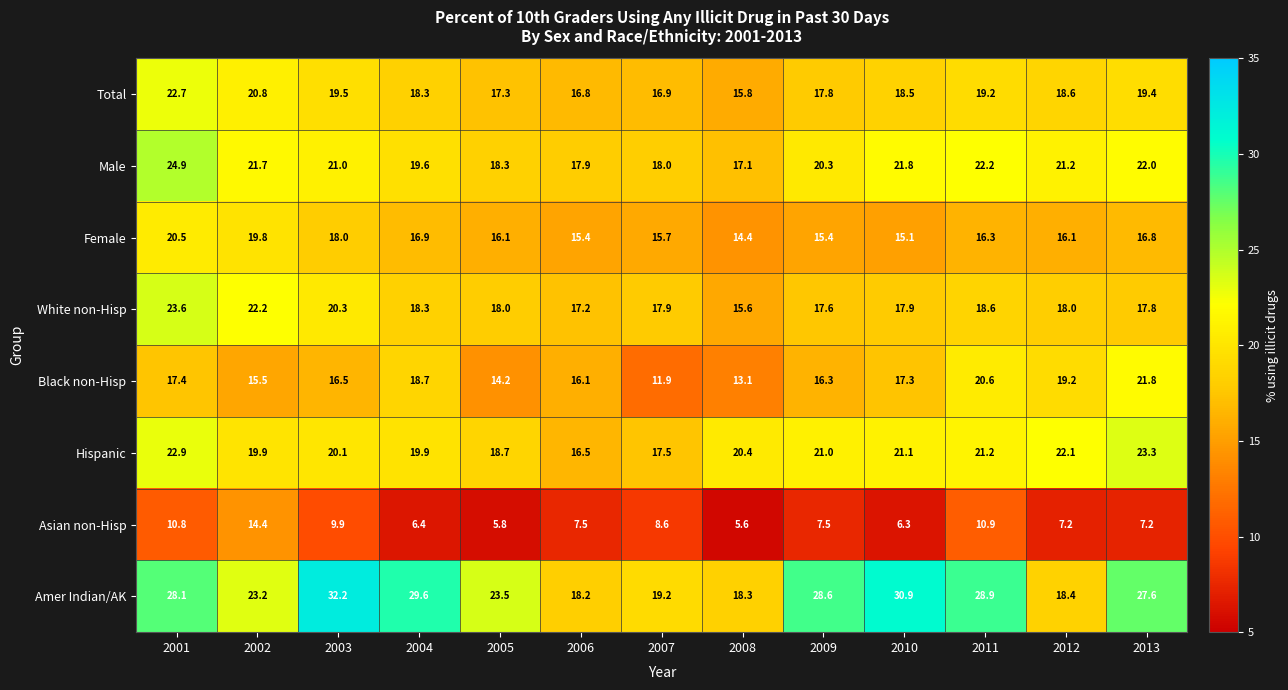

Rank the series by their maximum value, from highest to lowest.

Amer Indian/AK, Male, White non-Hisp, Hispanic, Total, Black non-Hisp, Female, Asian non-Hisp